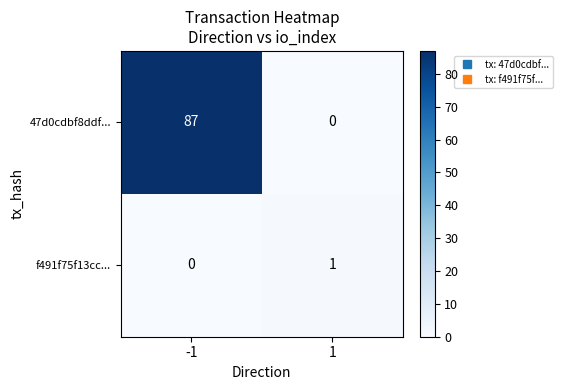

Is it true that 47d0cdbf8ddf... equals 0 at 1?

True